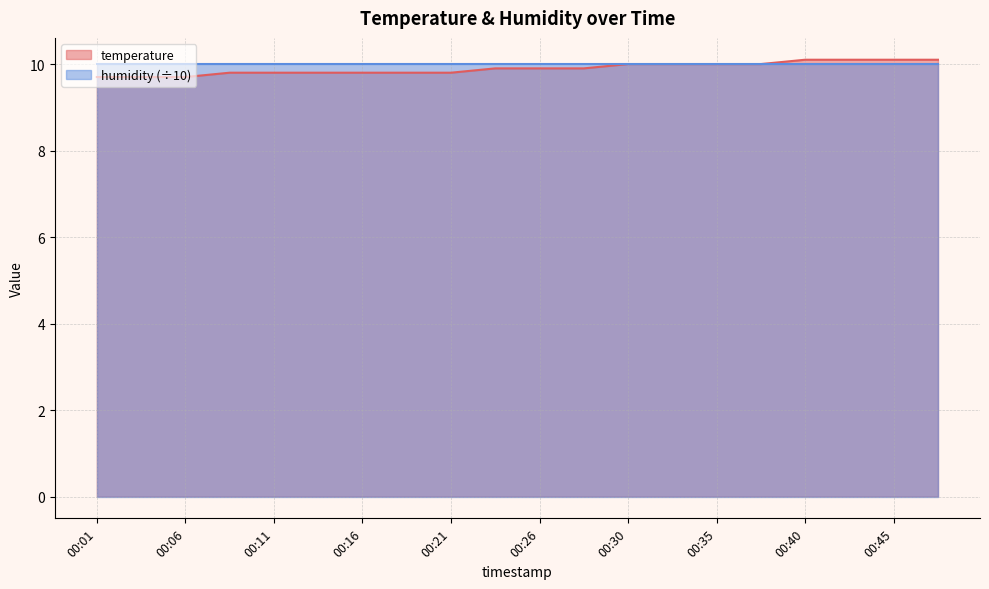

The chart shows a value of 6.2 at 00:23. True or false?

False